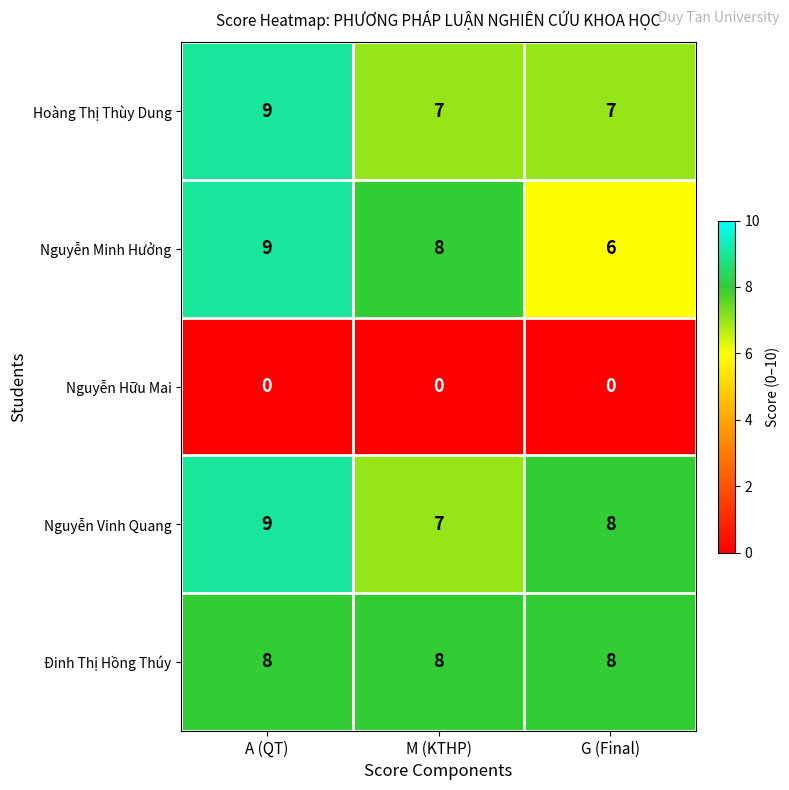

Reading left to right, transcribe all the data shown in this chart.

Hoàng Thị Thùy Dung: 9	7	7
Nguyễn Minh Hưởng: 9	8	6
Nguyễn Hữu Mai: 0	0	0
Nguyễn Vinh Quang: 9	7	8
Đinh Thị Hồng Thúy: 8	8	8